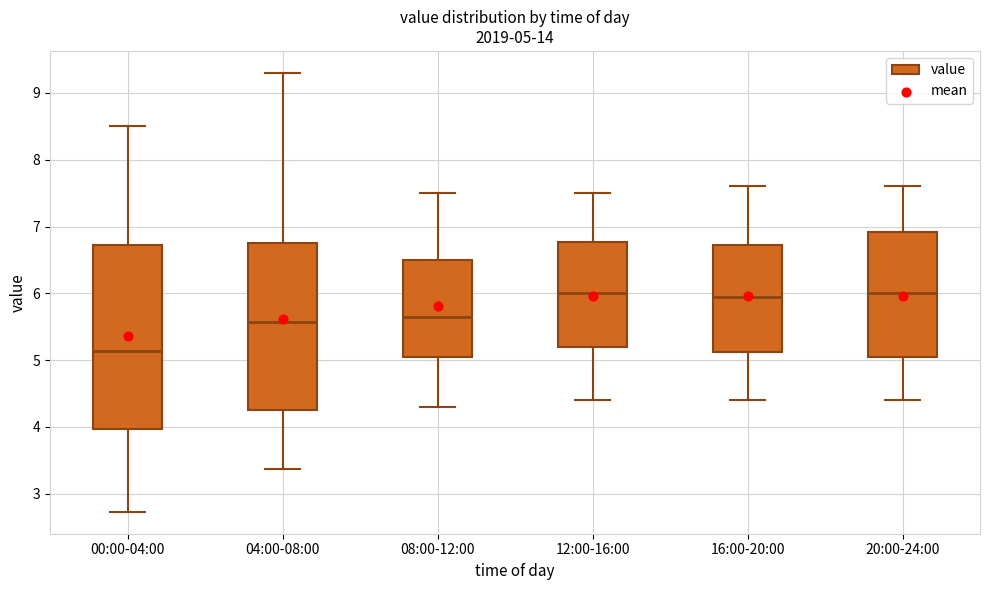

Comparing the boxes themselves (not the whiskers), which one is the tallest?

00:00-04:00